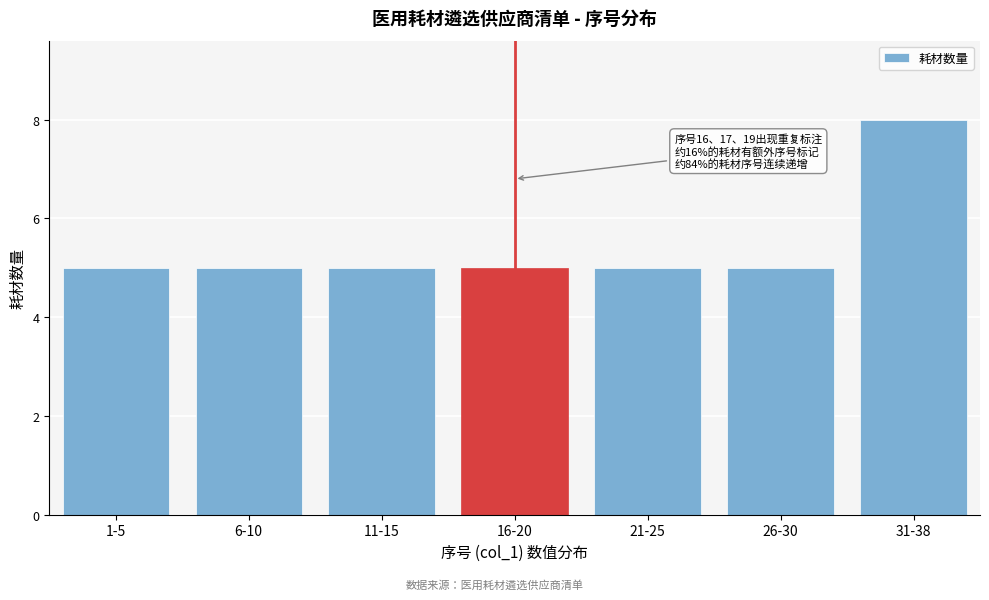

Reading left to right, extract all data points from this chart.

5	5	5	5	5	5	8